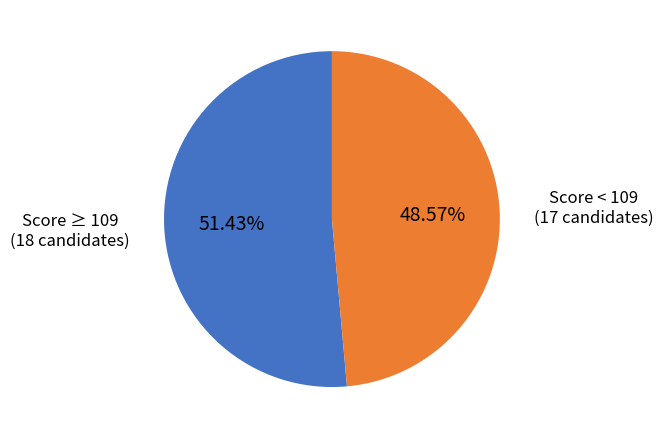

Does Score < 109 (17 candidates) represent more than half of the total?

No